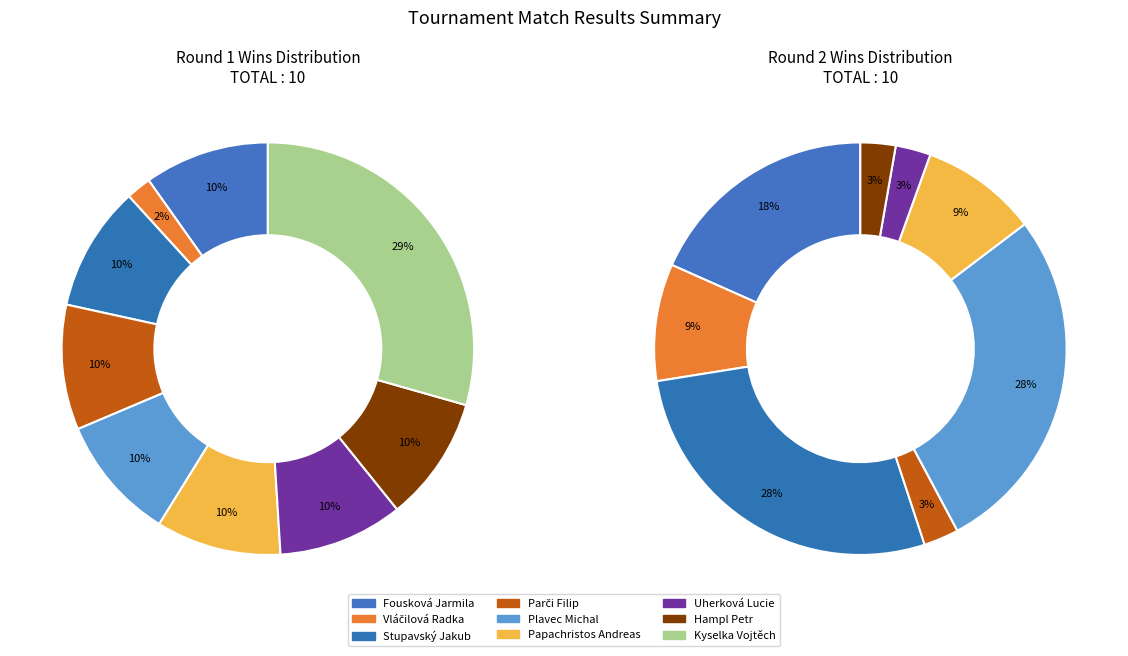

Does any single category account for the majority?

No